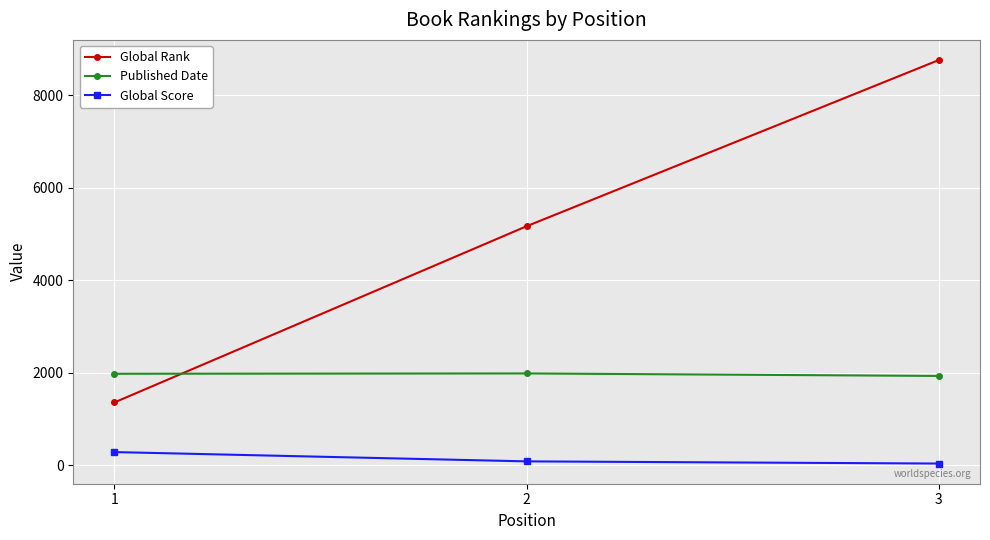

Between 1 and 2, which series saw the biggest shift?

Global Rank